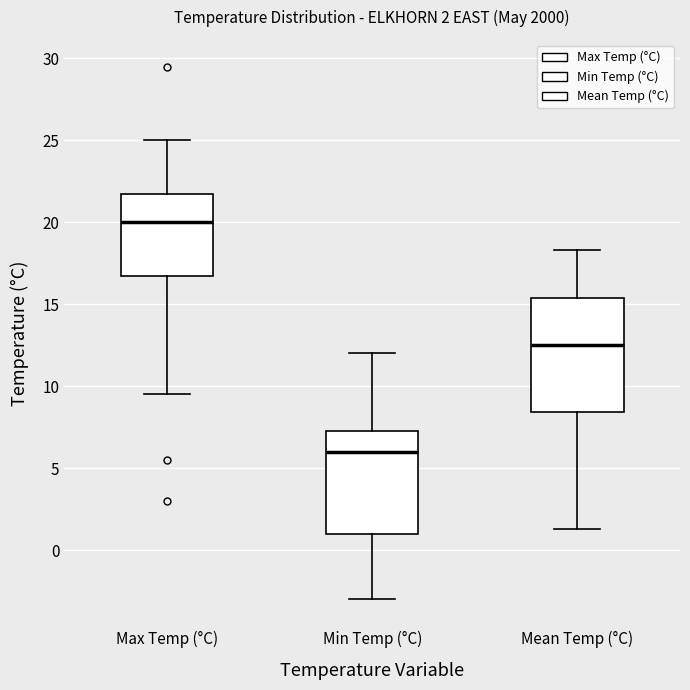

Comparing the boxes themselves (not the whiskers), which one is the tallest?

Mean Temp (°C)